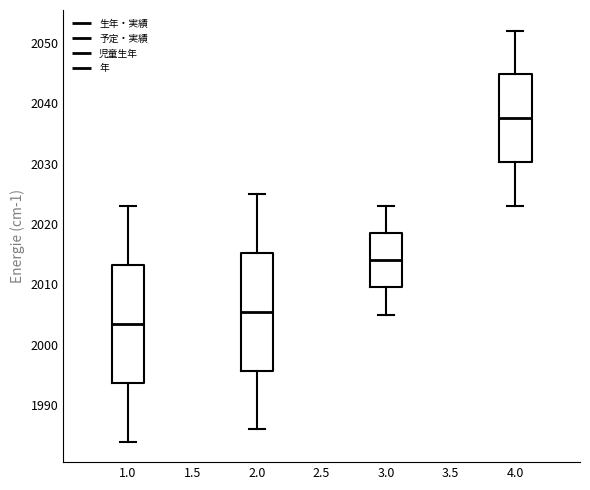

Reading left to right, read every box against the y-axis: the position of its median line, the range the box covers, and the ends of its whiskers. The values are not printed on the chart, so give them approximately, as read against the axis.

1.0: median 2004, box 1994 to 2013, whiskers 1984 to 2023
2.0: median 2006, box 1996 to 2015, whiskers 1986 to 2025
3.0: median 2014, box 2010 to 2019, whiskers 2005 to 2023
4.0: median 2038, box 2030 to 2045, whiskers 2023 to 2052